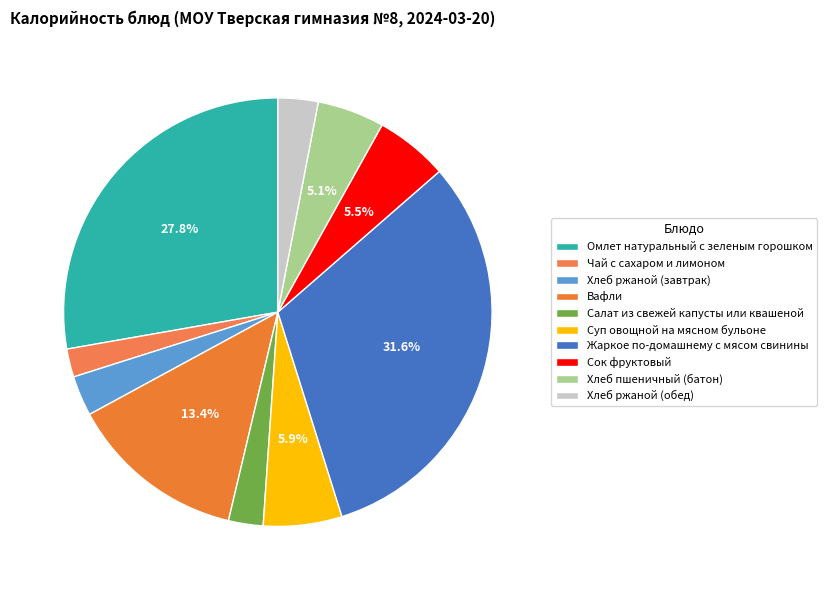

How many slices are in this pie chart?

10